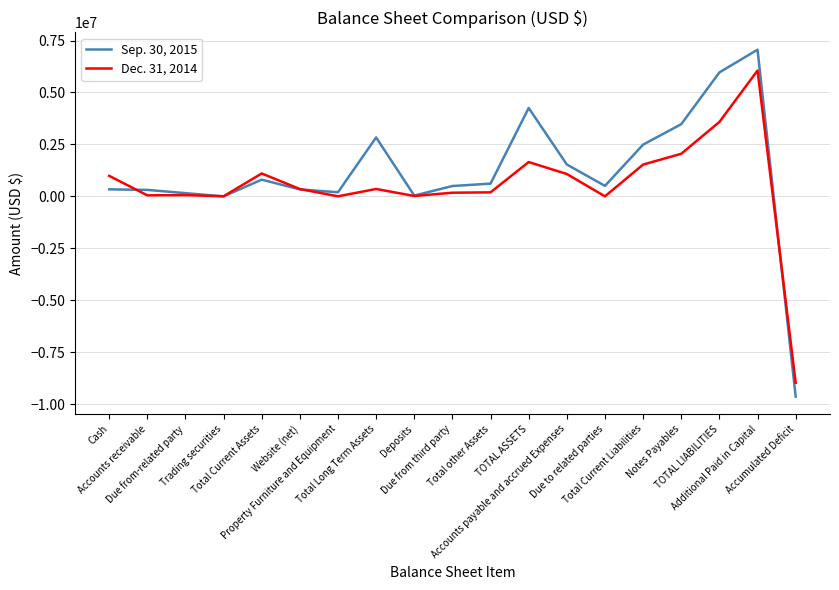

Which category has the highest value in the Sep. 30, 2015 series?

Additional Paid in Capital